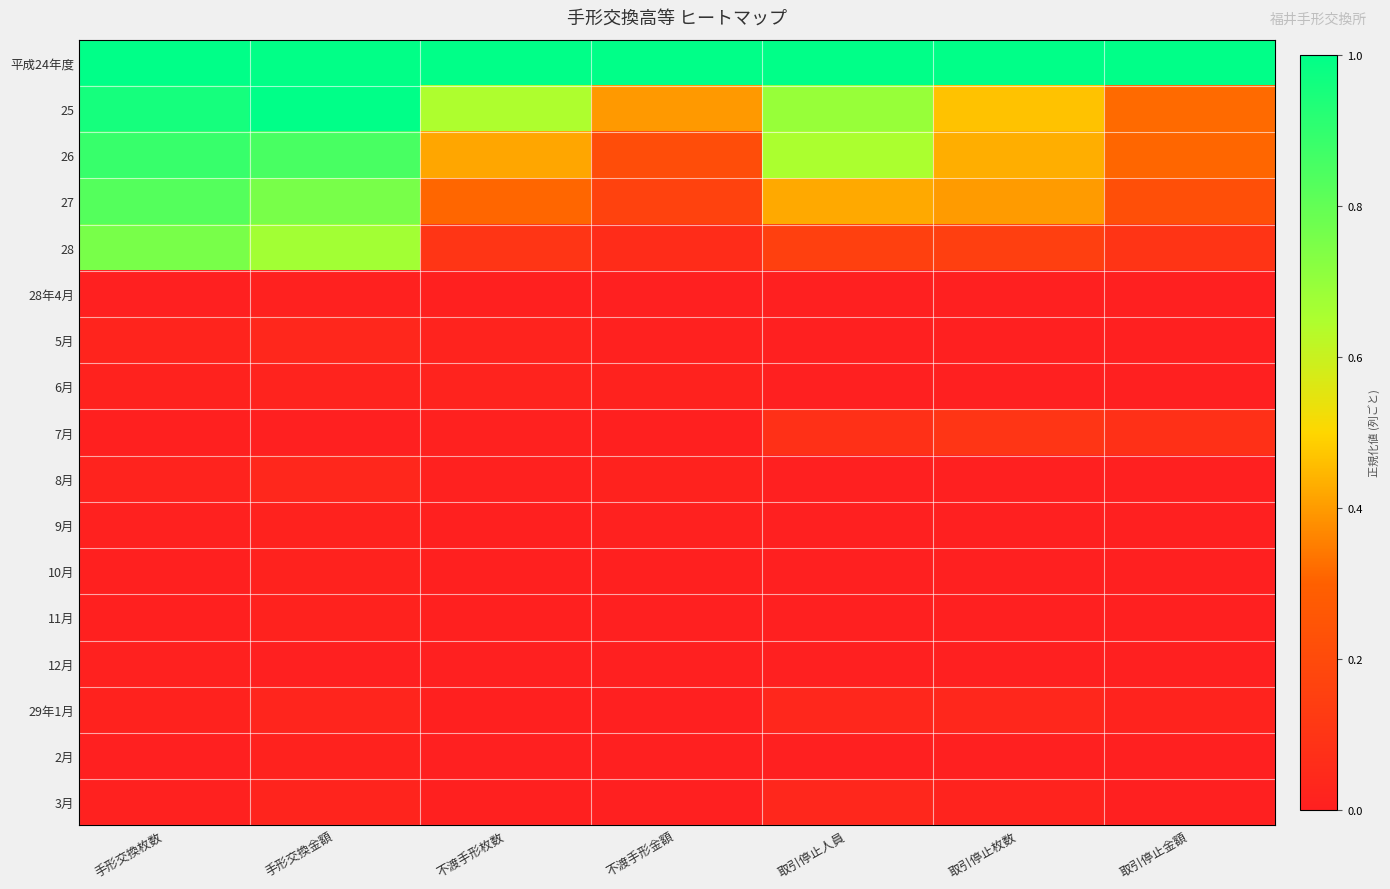

Between 取引停止枚数 and 取引停止金額, which is larger?

取引停止枚数